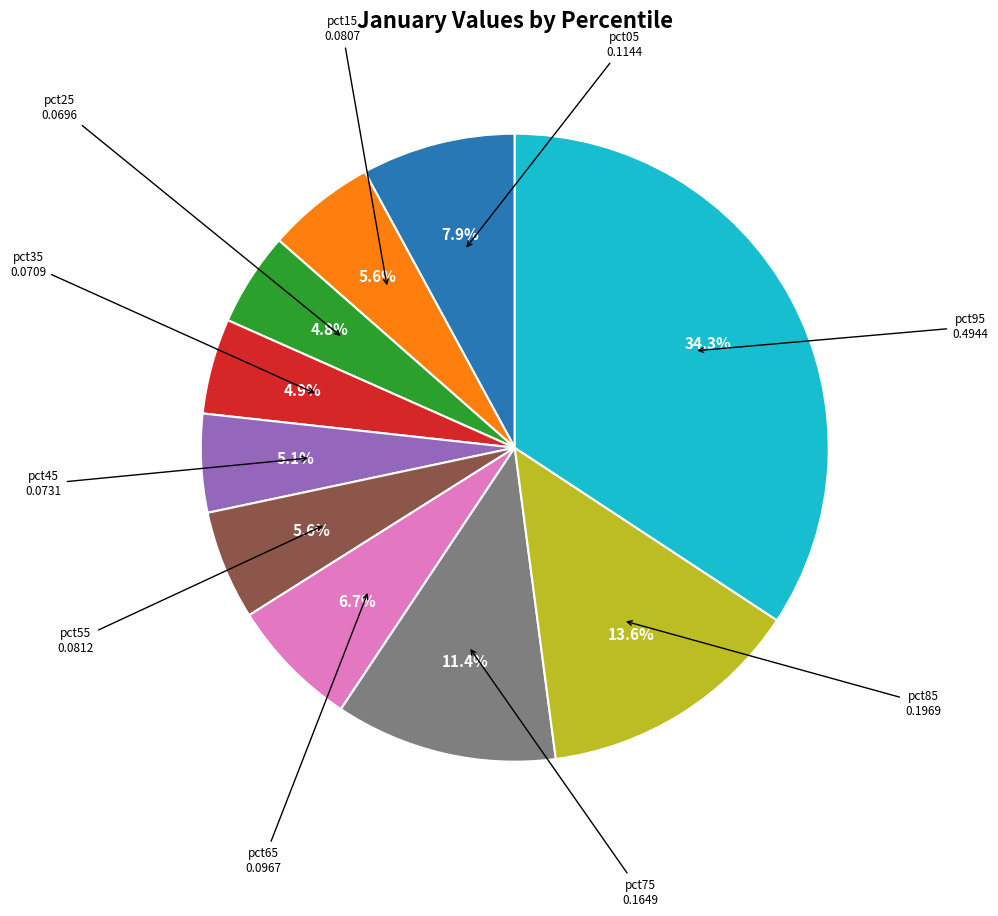

Does any single category account for the majority?

No